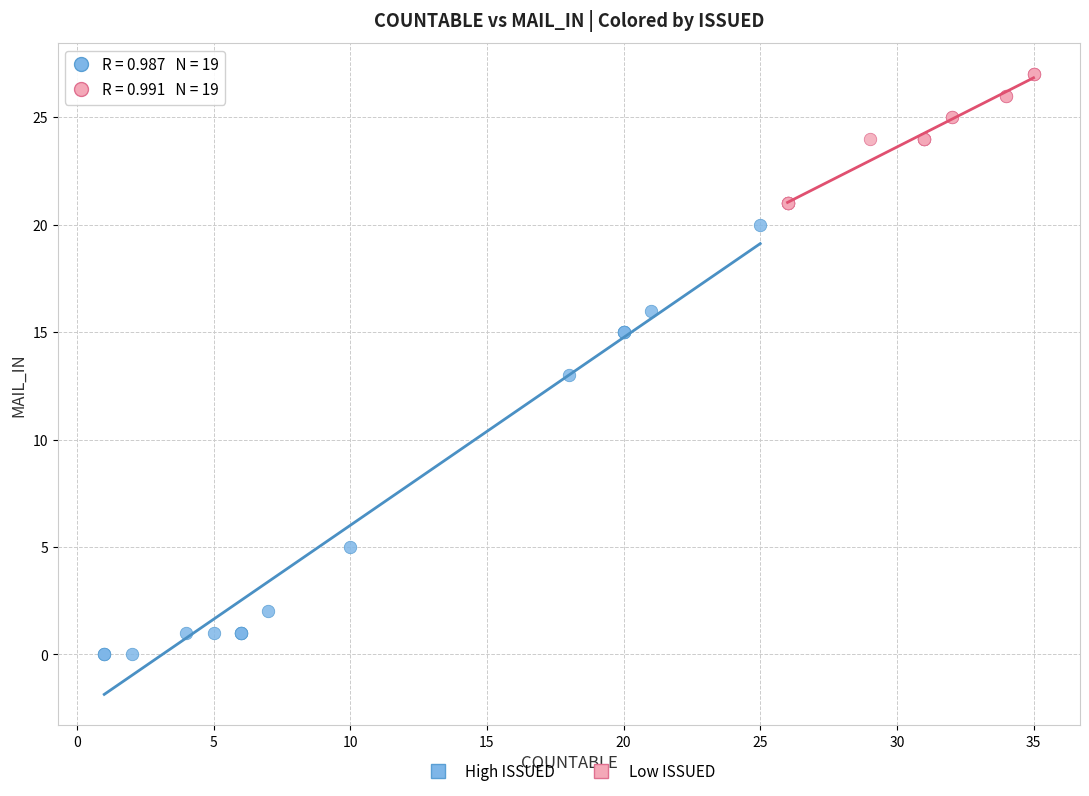

Which series has the largest Y range (max minus min)?

High ISSUED